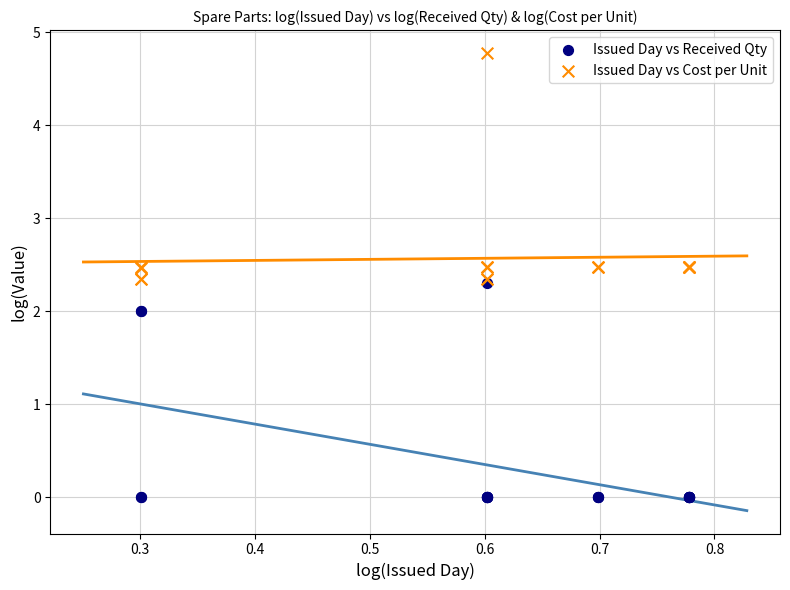

What are all the series names shown in the legend?

Issued Day vs Received Qty, Issued Day vs Cost per Unit